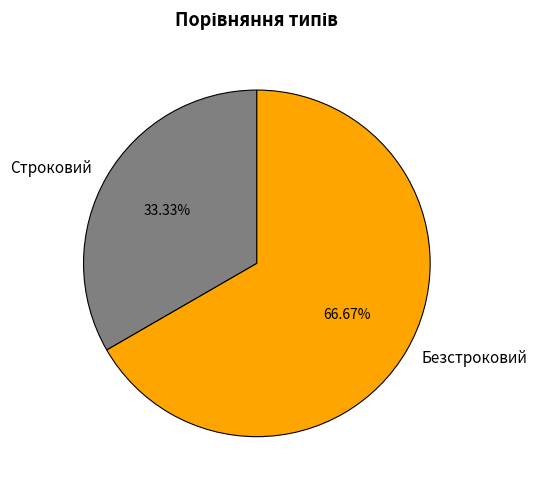

How many segments does this pie chart have?

2